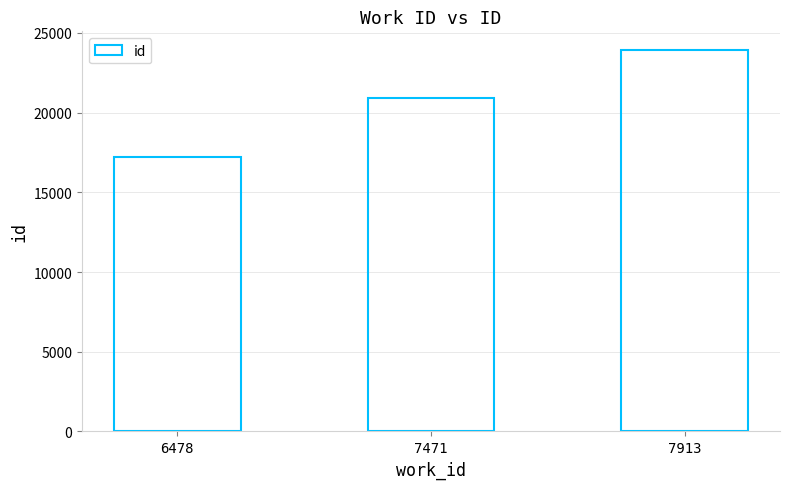

Reading right to left, extract all data points from this chart.

7913=23901	7471=20904	6478=17225